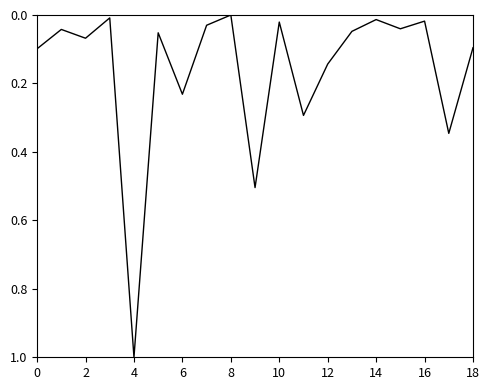

What is the difference between the maximum and minimum values?

1.0